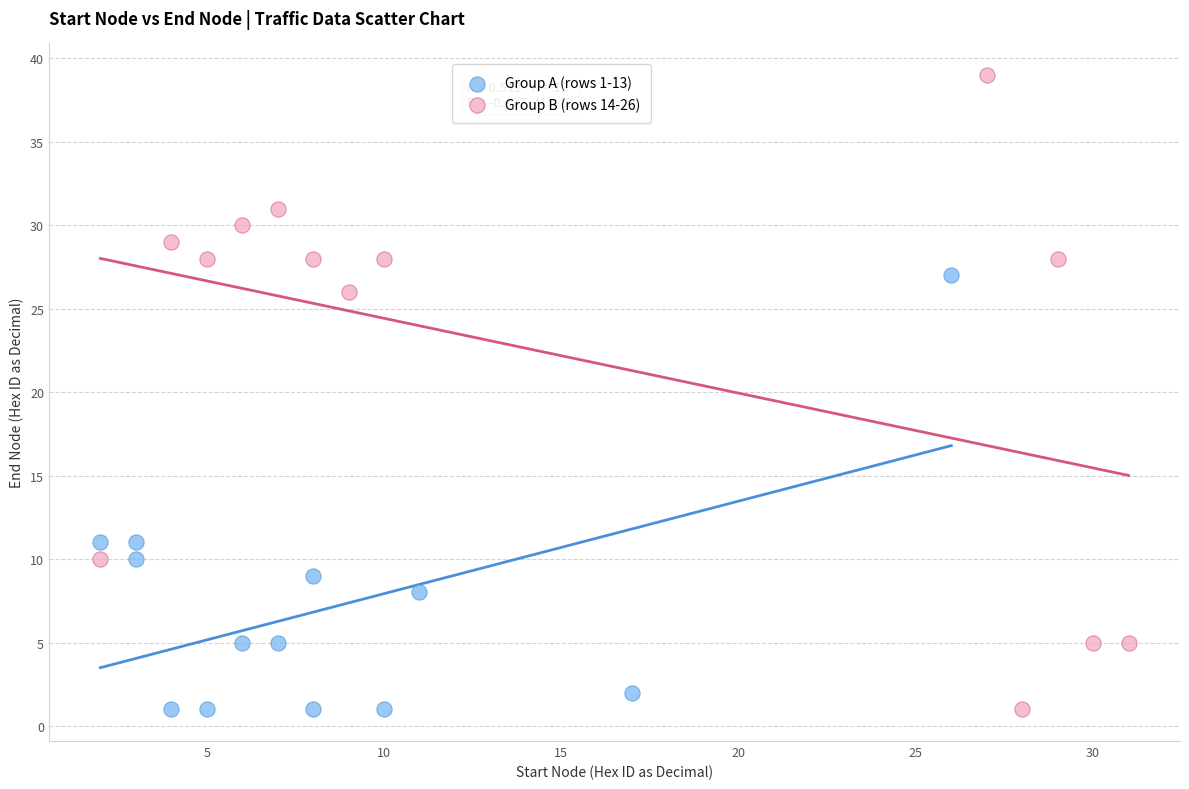

What are all the series names shown in the legend?

Group A (rows 1-13), Group B (rows 14-26)